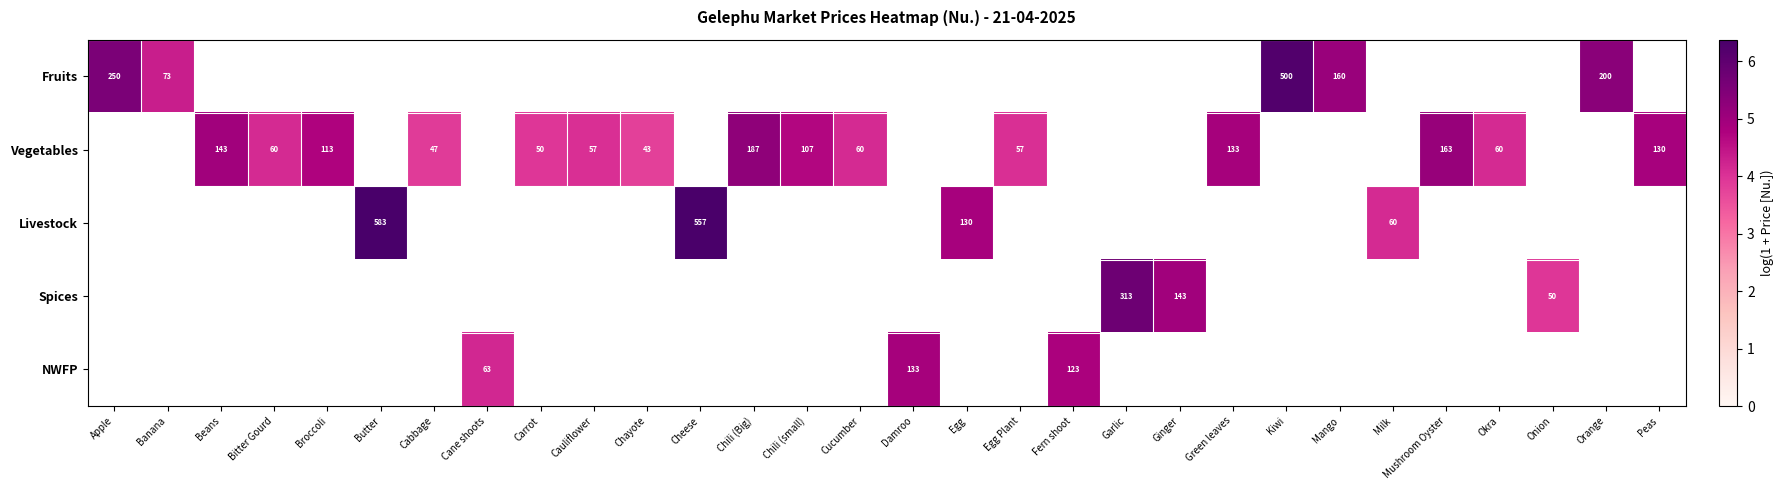

Rank the series at Cauliflower from lowest to highest value.

Fruits, Vegetables, Livestock, Spices, NWFP